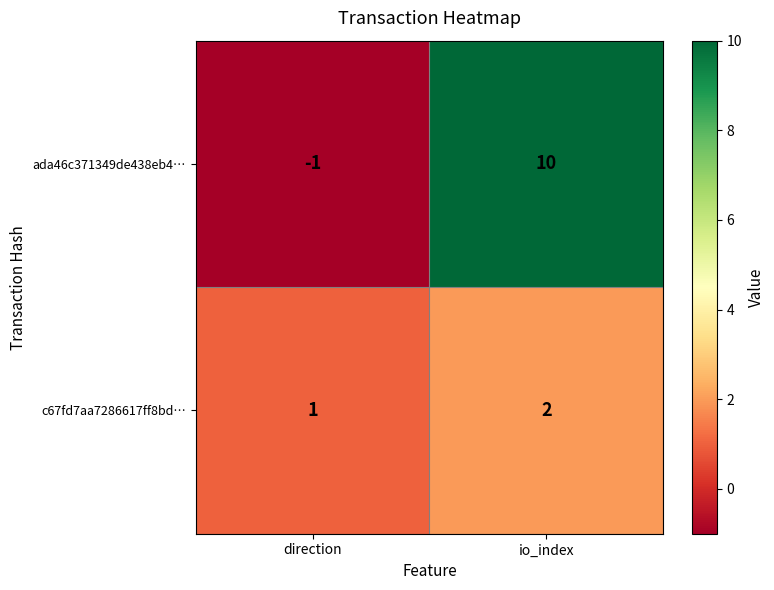

What is the sum of the ada46c371349de438eb4… values at direction and io_index?

9